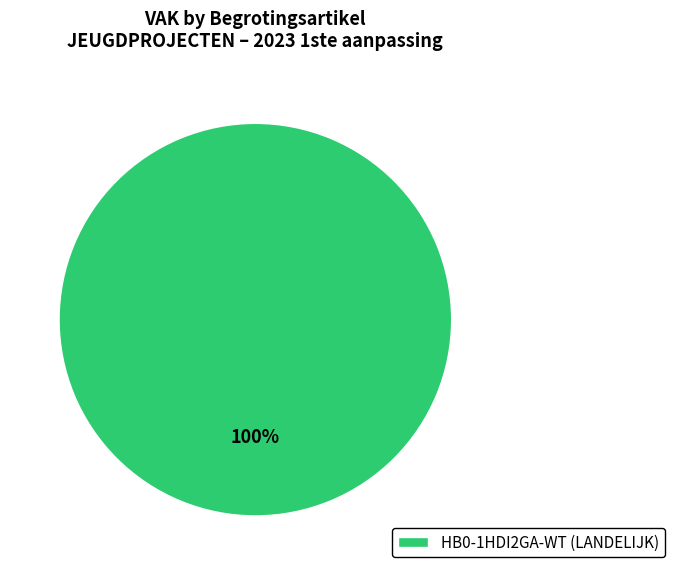

To the nearest percent, what portion does HB0-1HDI2GA-WT (LANDELIJK) represent?

100%